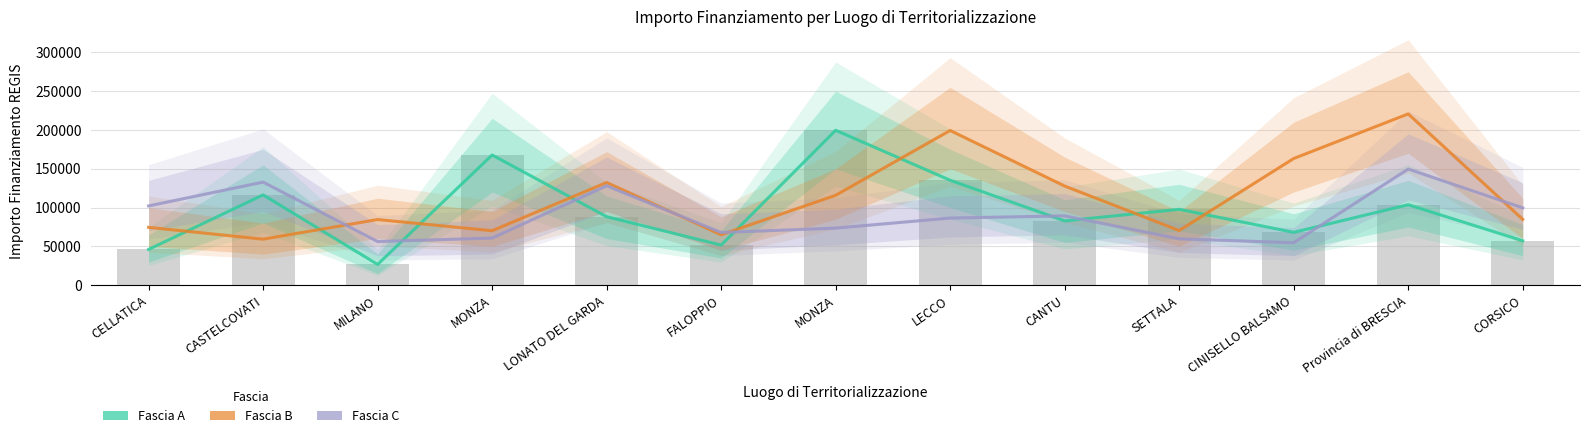

Does the chart contain any negative values?

No